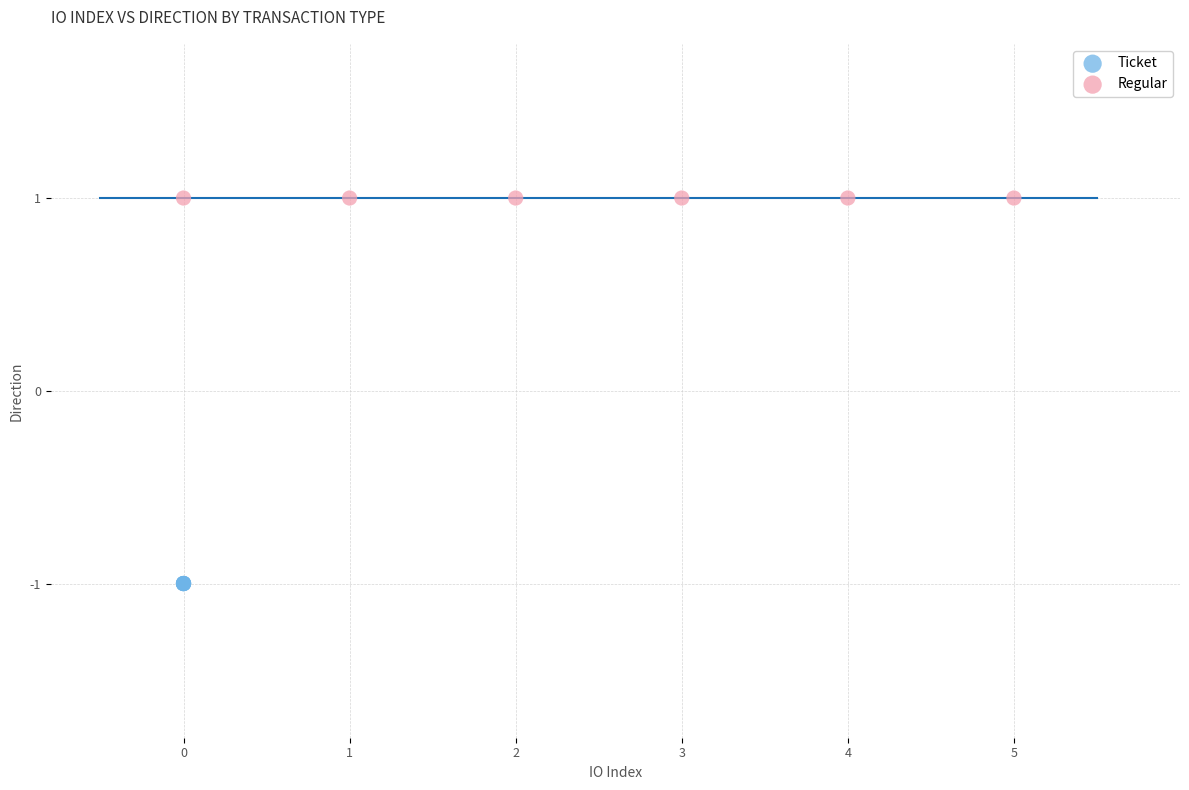

What are all the series names shown in the legend?

Ticket, Regular